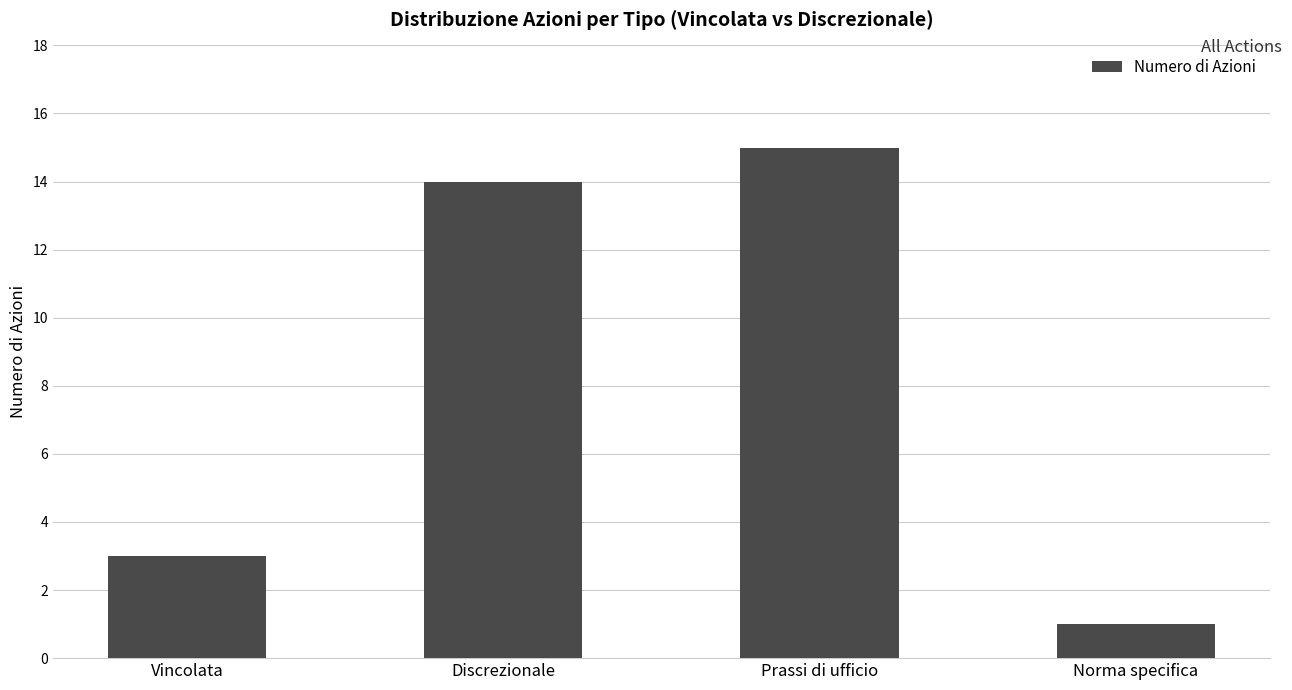

At which label is the value closest to 8?

Vincolata